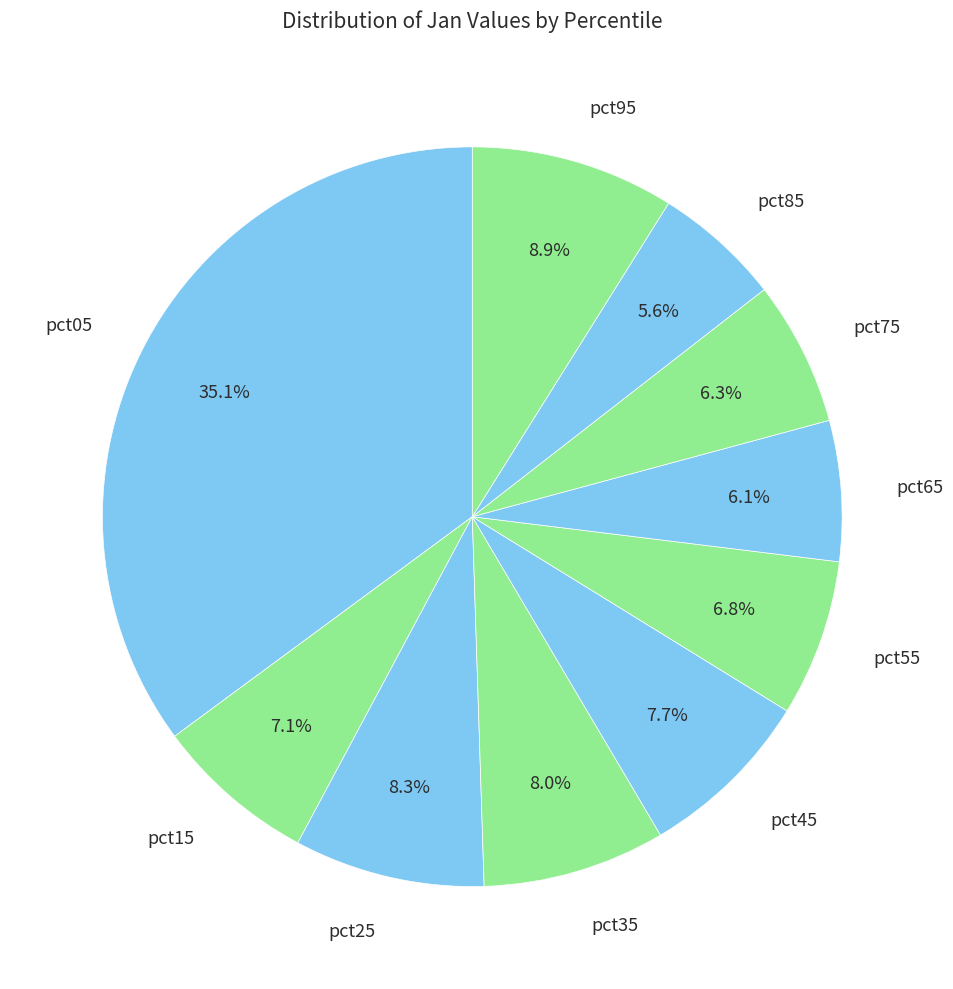

Does pct75 represent more than half of the total?

No